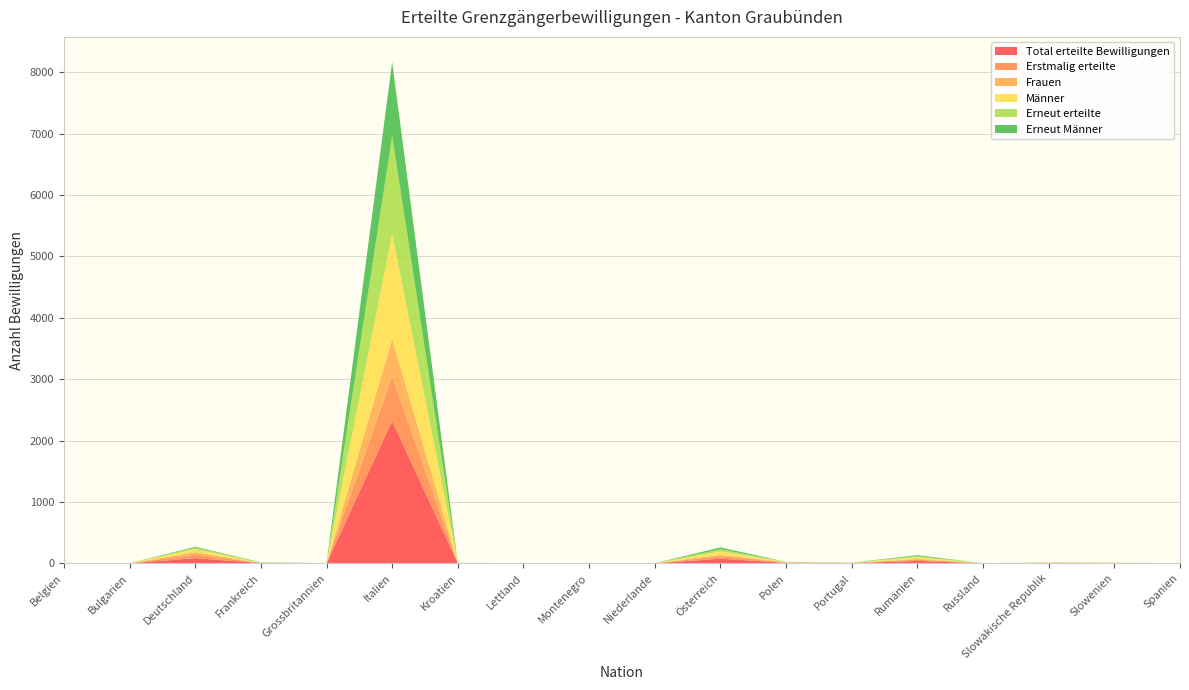

Reading left to right, what are all the values shown in this chart?

Total erteilte Bewilligungen: 1	1	86	5	1	2321	2	2	1	1	77	8	4	40	1	5	4	1
Erstmalig erteilte: 1	0	59	1	0	726	0	2	0	0	39	7	3	20	0	3	2	0
Frauen: 0	0	39	1	0	608	1	2	0	0	25	4	0	13	1	3	3	1
Männer: 1	1	47	4	1	1713	1	0	1	1	52	4	4	27	0	2	1	0
Erneut erteilte: 0	1	27	4	1	1595	2	0	1	1	38	1	1	20	1	2	2	1
Erneut Männer: 0	1	13	3	1	1206	1	0	1	1	29	1	1	14	0	1	0	0